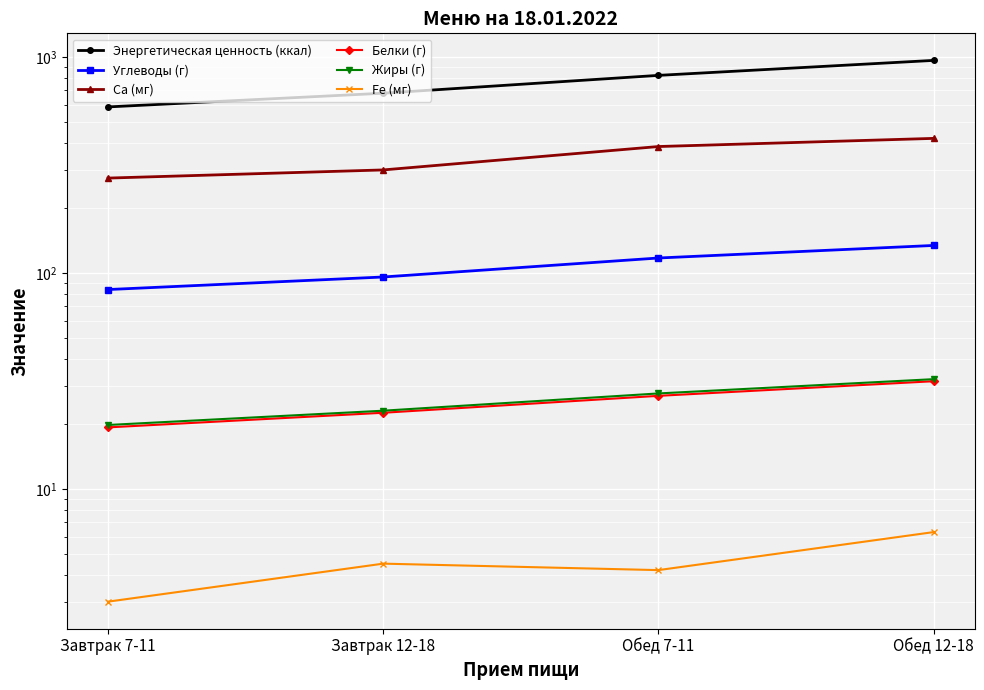

Is it true that Углеводы (г) equals 134.1 at Обед 12-18?

True